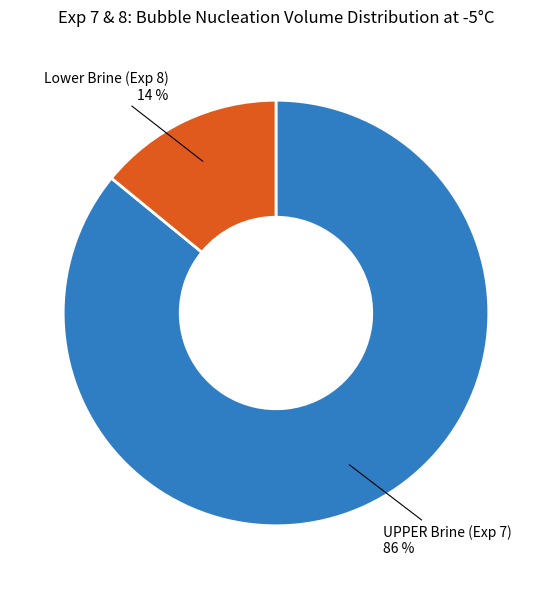

To the nearest percent, what is the difference between the largest and smallest slice percentages?

72%